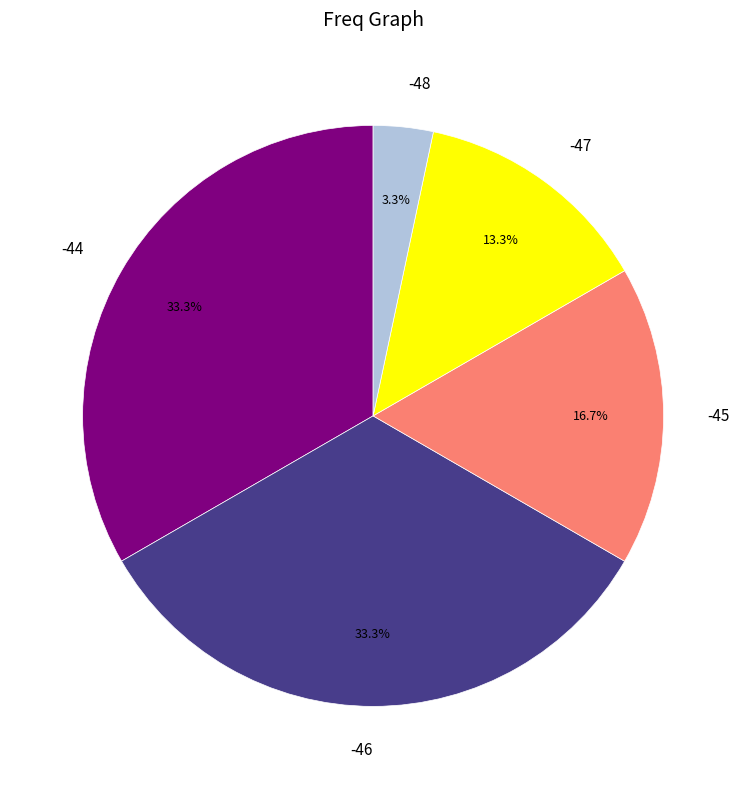

Which slice is the smallest?

-48